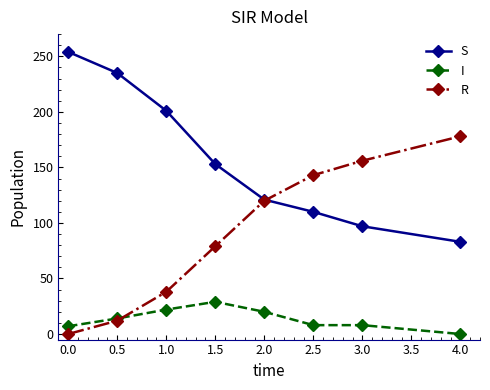

Does the chart display data point markers on the line(s)?

Yes